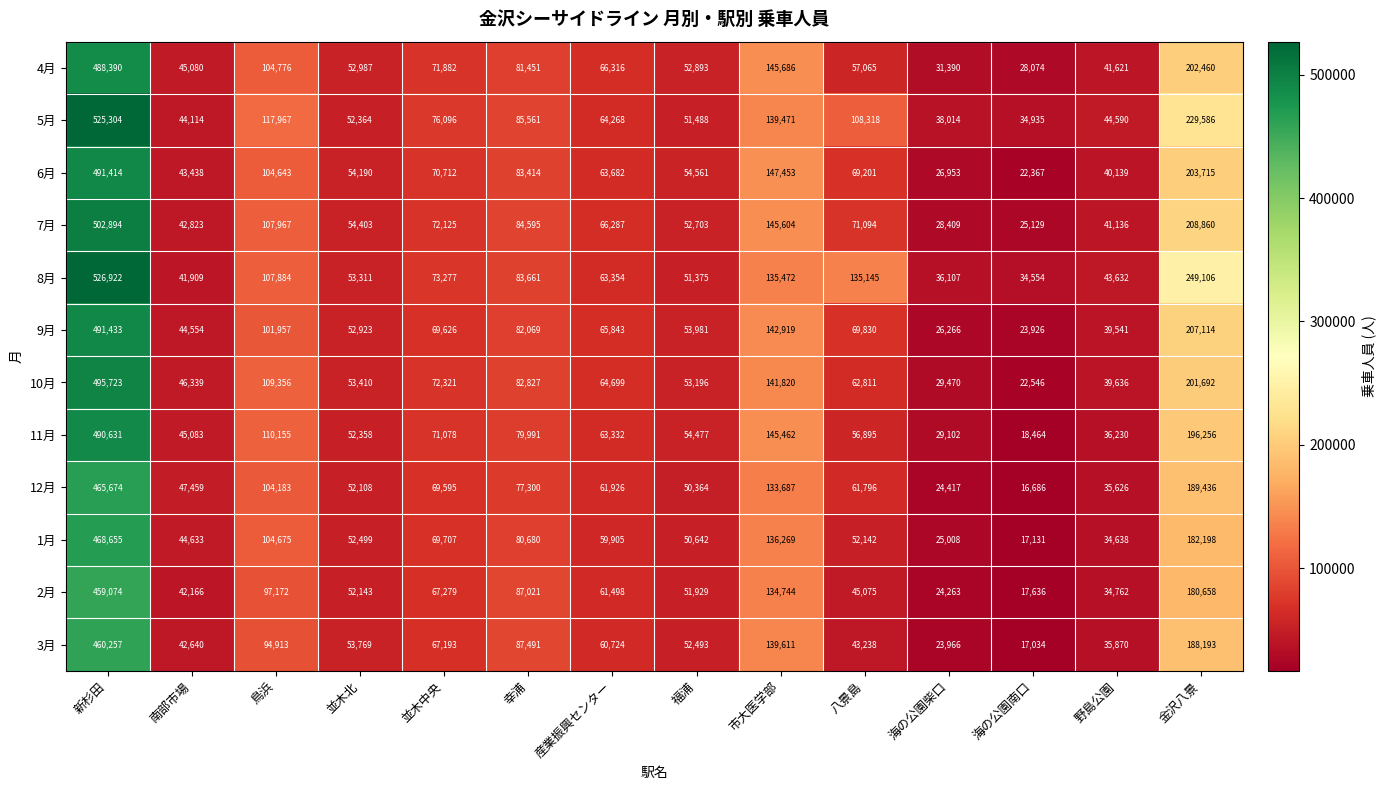

Count the number of categories in the chart.

14